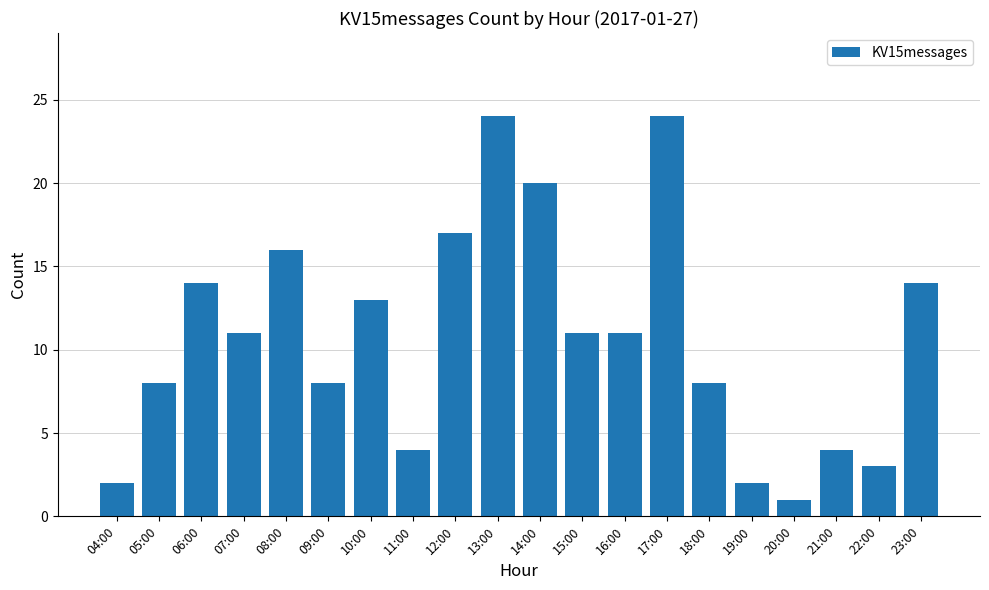

Which has a higher value, 10:00 or 11:00?

10:00